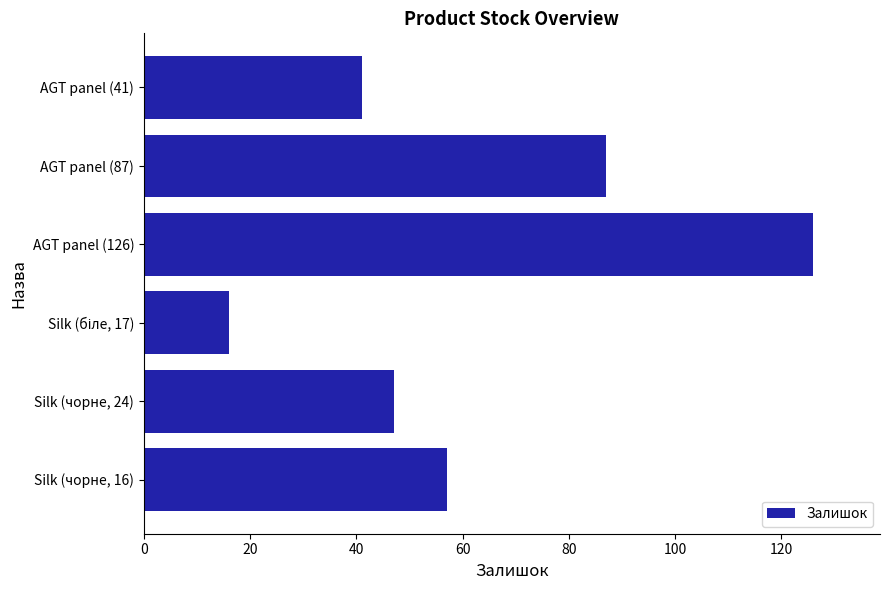

The value at Silk (чорне, 16) is 57. True or false?

True